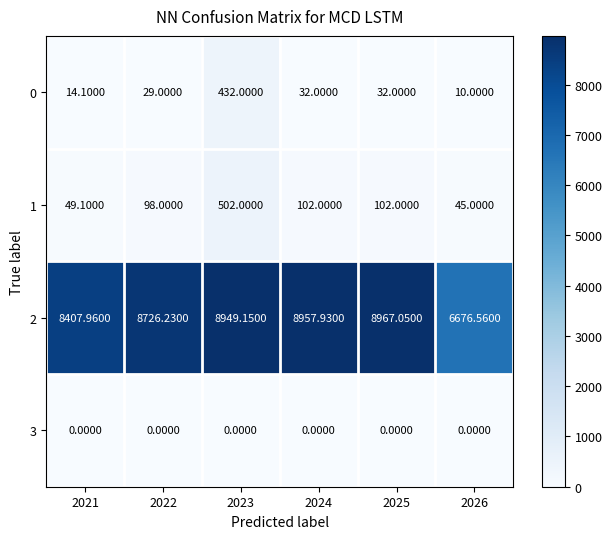

Is the value of 3 at 2023 greater than the value of 2 at 2022?

No